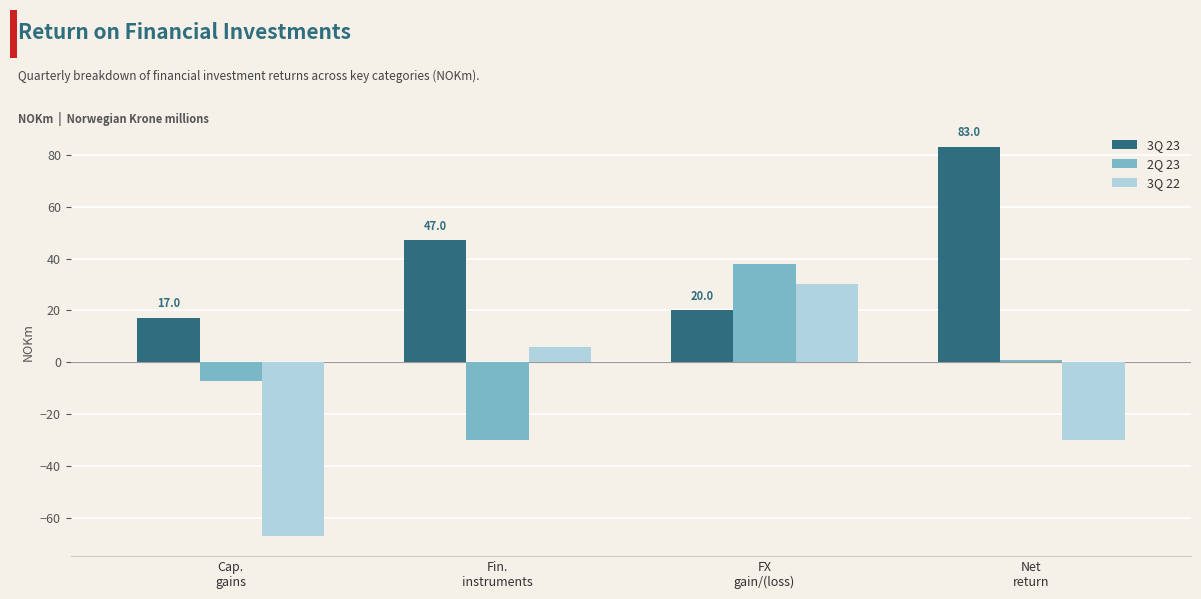

Which series has the largest total across all categories?

3Q 23